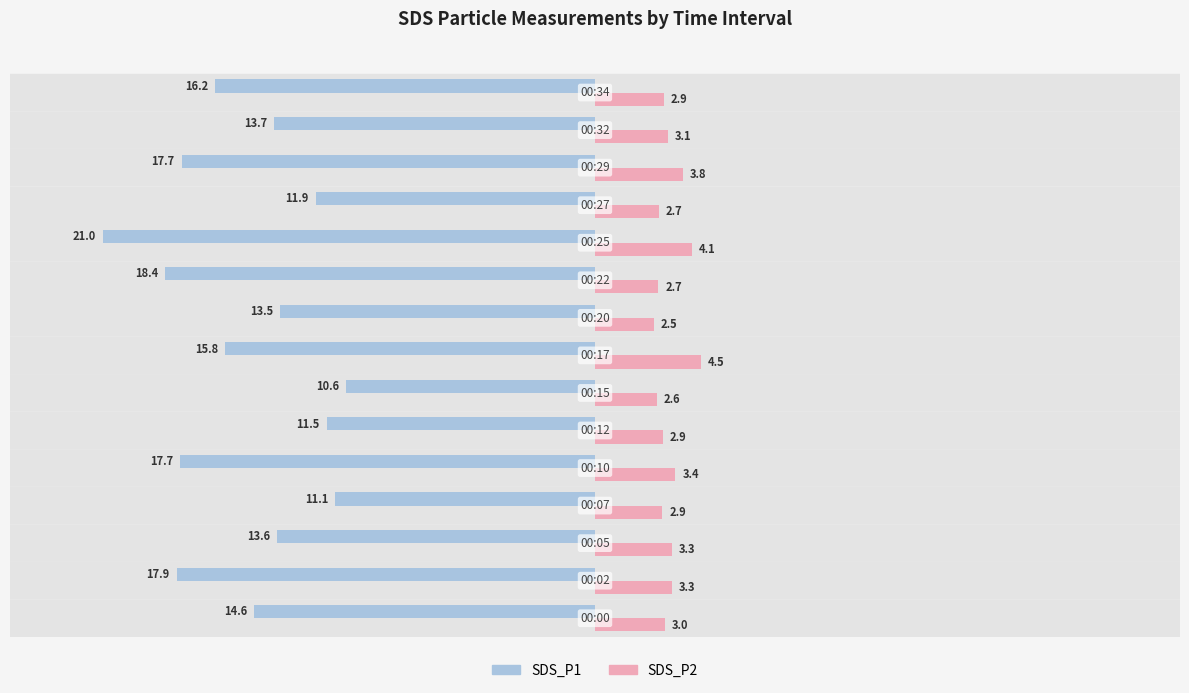

What is the maximum value shown in the chart?

4.5